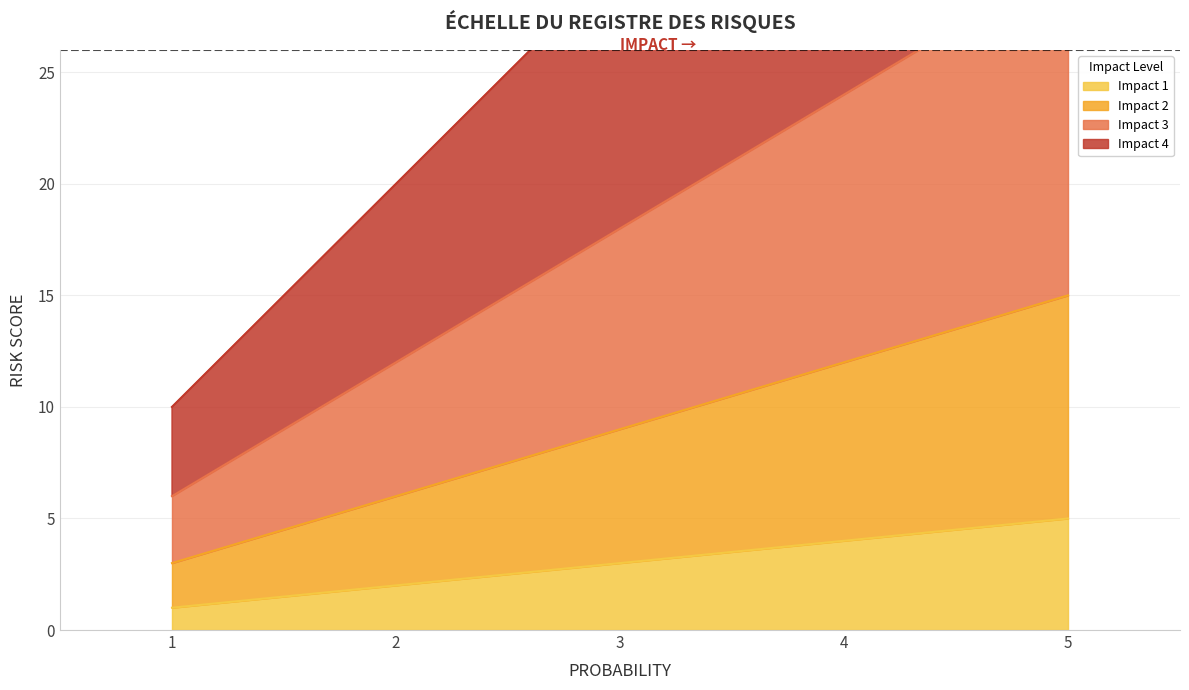

True or false: Impact 1 and Impact 3 cross at least once.

False